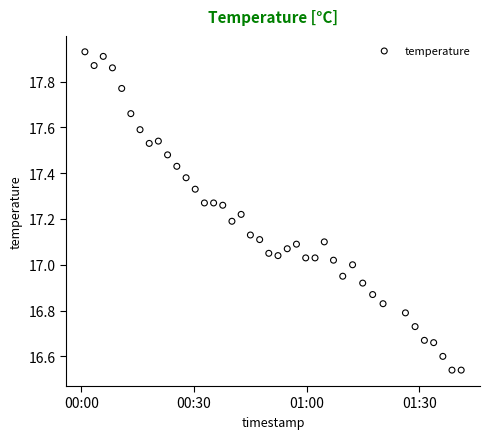

What is the range of Y values (max minus min)?

1.4